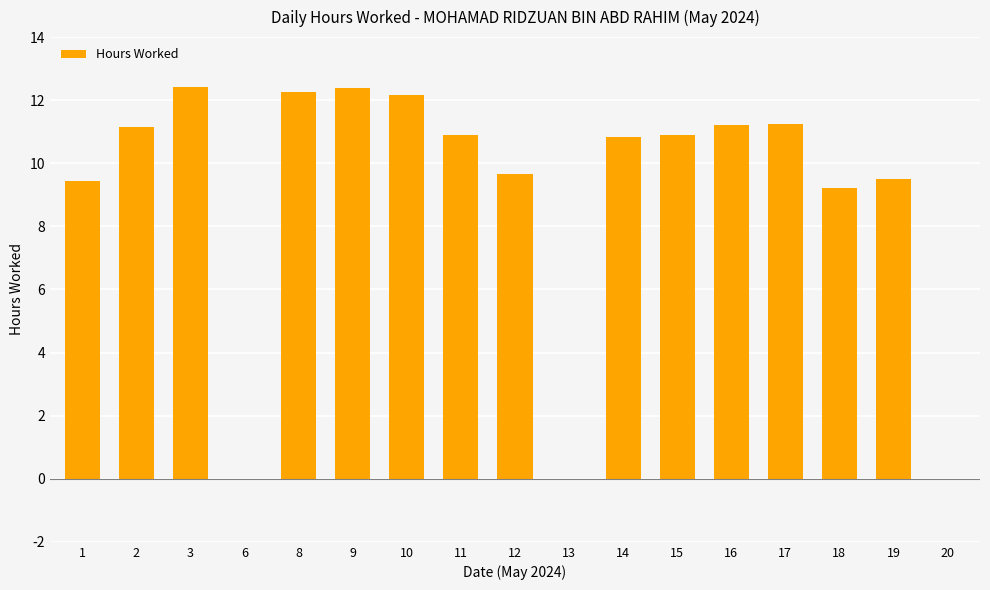

Is it true that the value at 17 is 7.7?

False